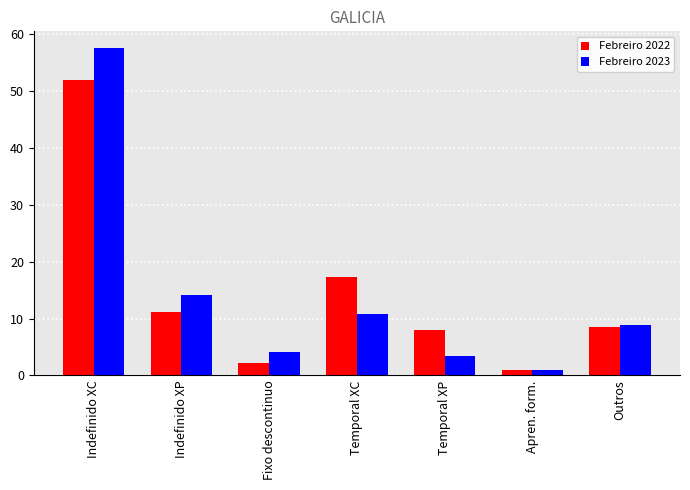

How many bars are there in total?

14